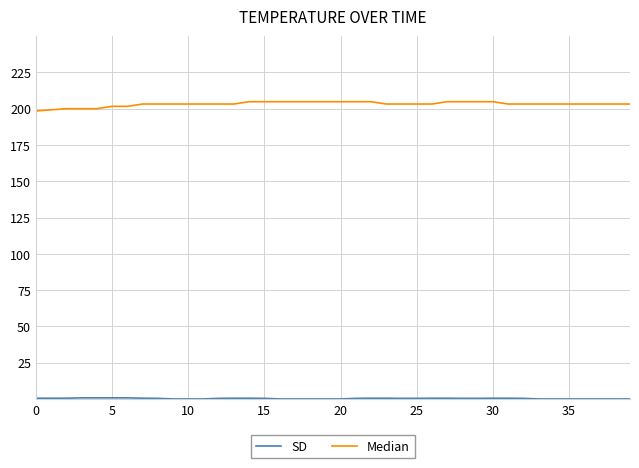

Which series has the largest total across all categories?

Median